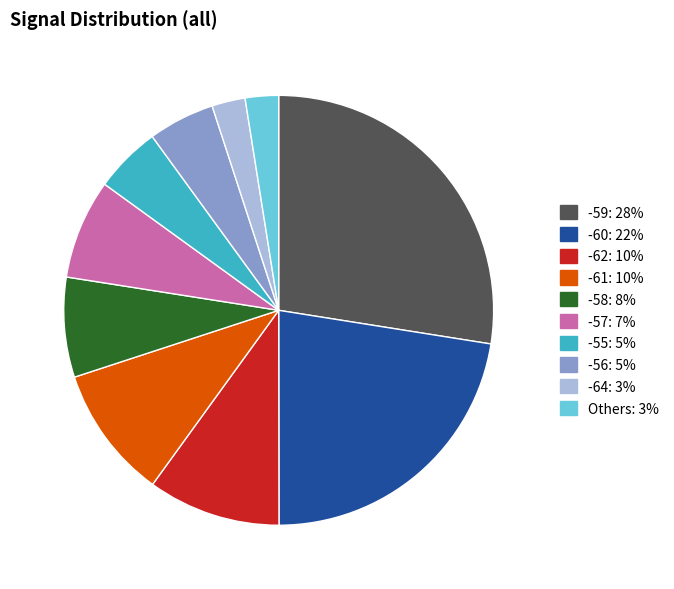

Is there a majority slice in this chart?

No